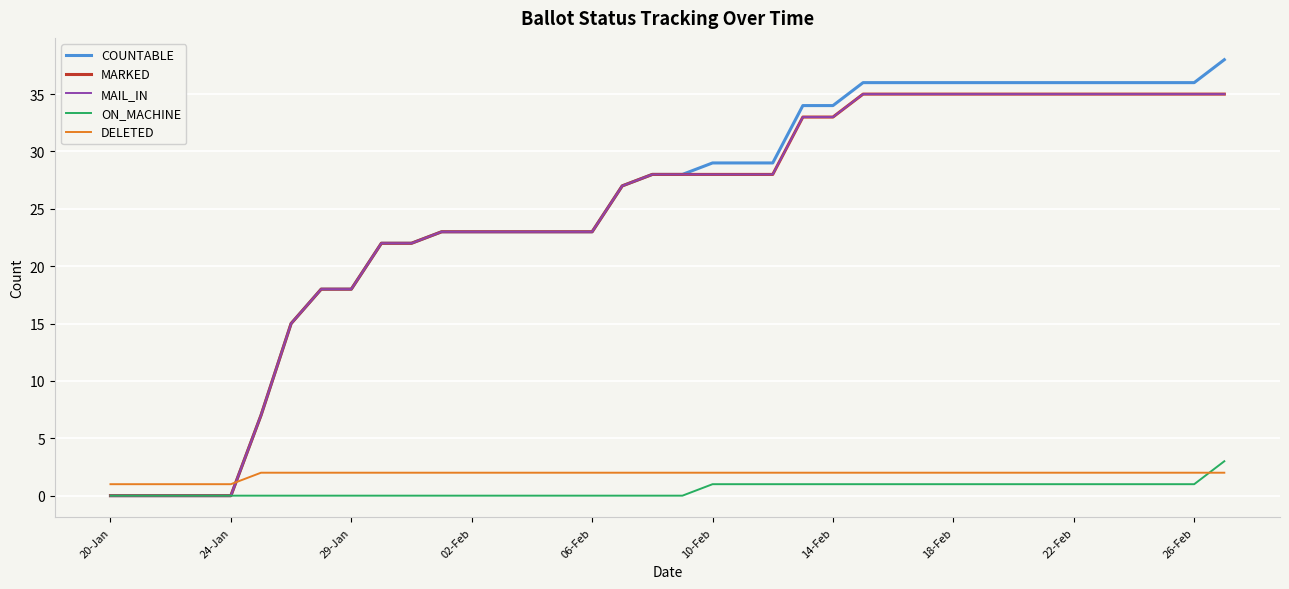

True or false: MARKED has more than 0 interior local peaks.

False